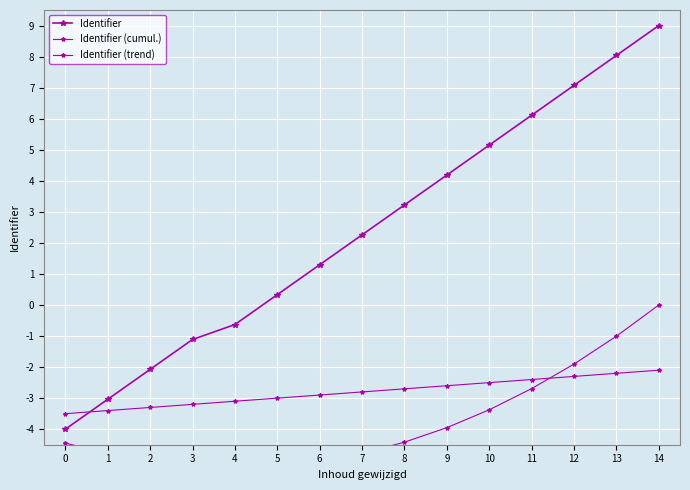

Rank the categories by Identifier (cumul.) value from highest to lowest.

14, 13, 12, 11, 10, 9, 8, 0, 7, 1, 2, 6, 3, 5, 4